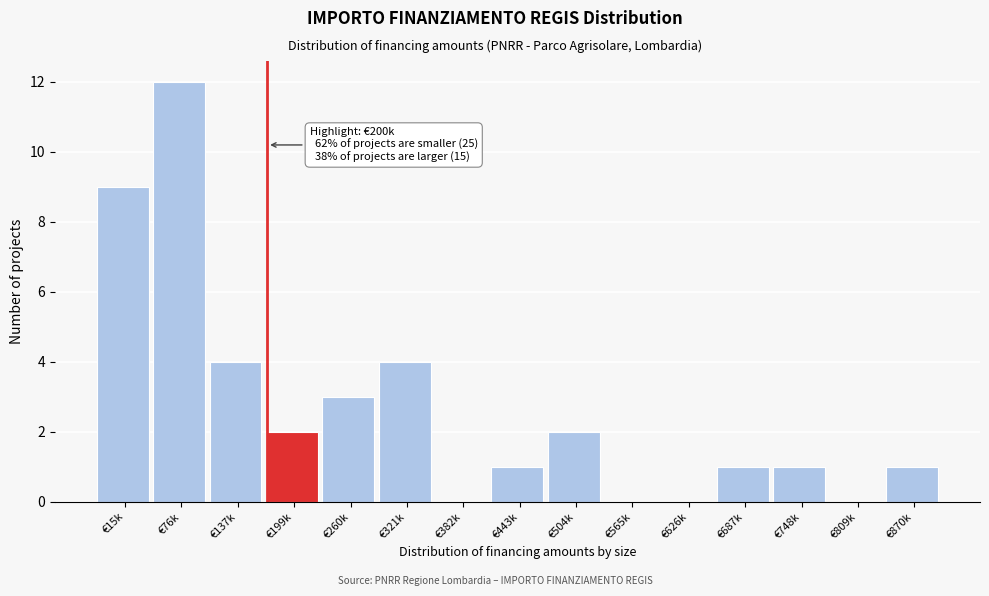

Reading left to right, list all the values displayed in this chart.

€15k=9	€76k=12	€137k=4	€199k=2	€260k=3	€321k=4	€382k=0	€443k=1	€504k=2	€565k=0	€626k=0	€687k=1	€748k=1	€809k=0	€870k=1